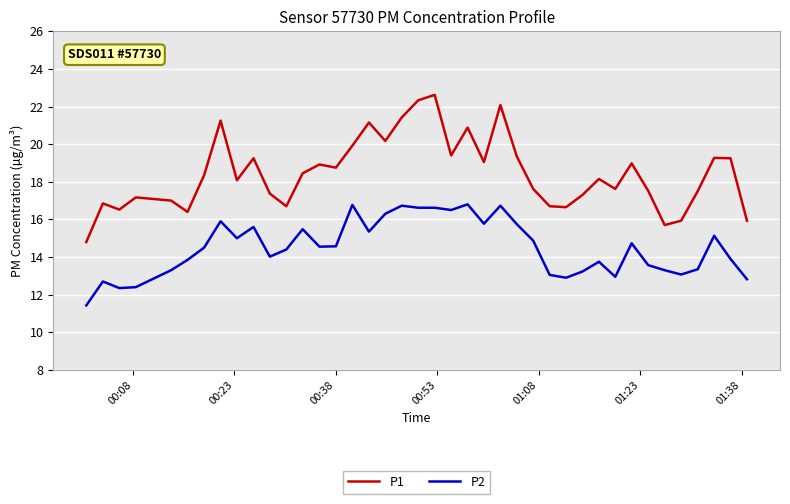

Which series has the widest spread of values?

P1